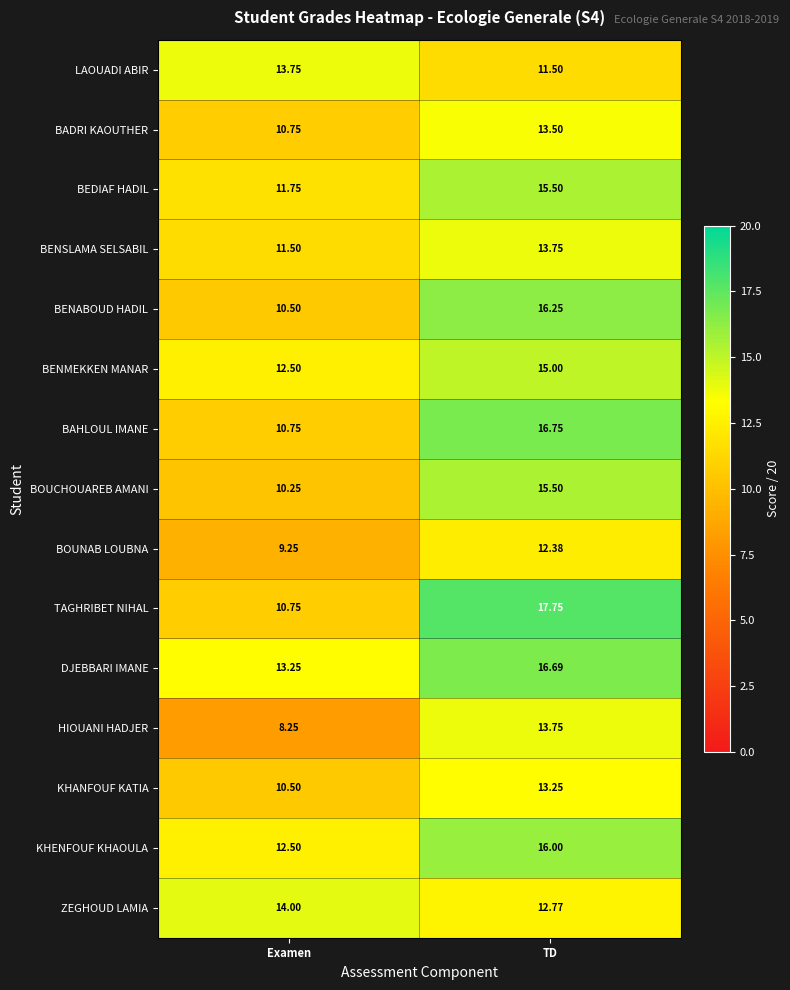

At which label is BOUNAB LOUBNA closest to 10?

Examen